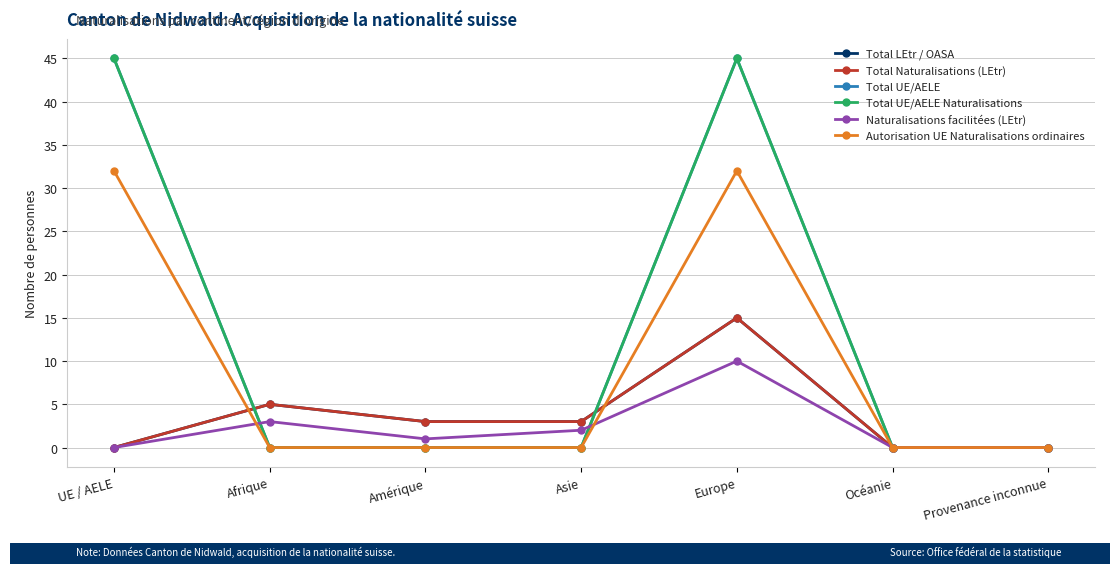

Does the chart have visible grid lines?

Yes